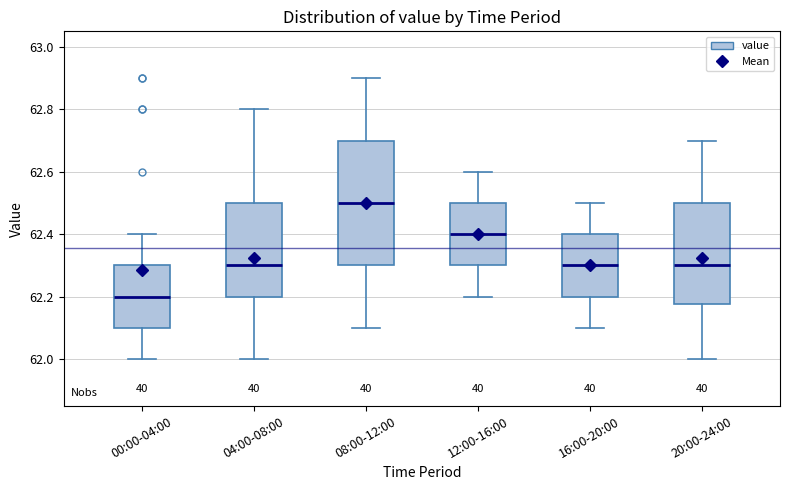

Where is the lower edge of the box for 12:00-16:00 on the y-axis? The values are not printed on the chart, so give them approximately, as read against the axis.

62.30